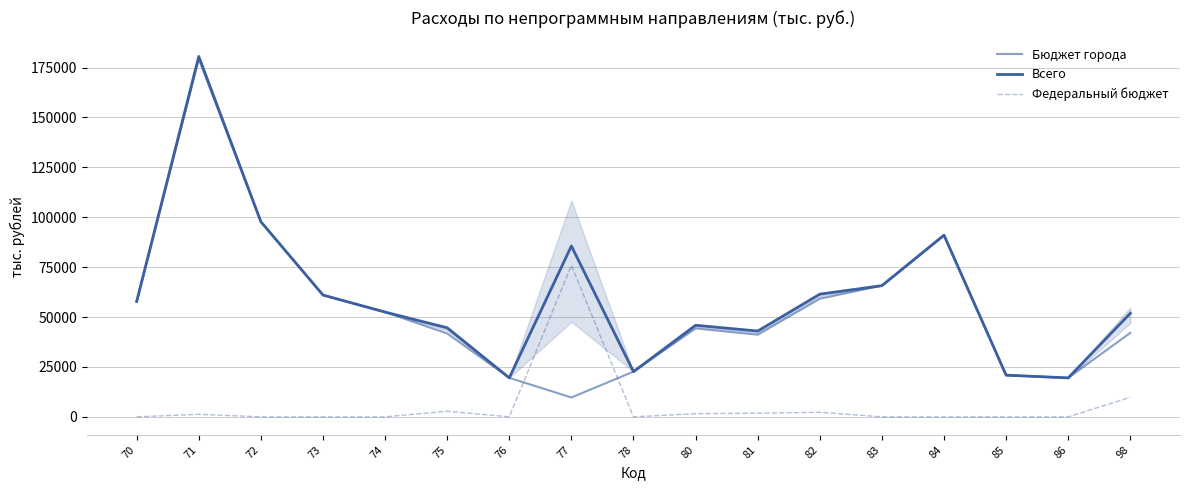

List the series in order of their peak value, highest first.

Всего, Бюджет города, Федеральный бюджет